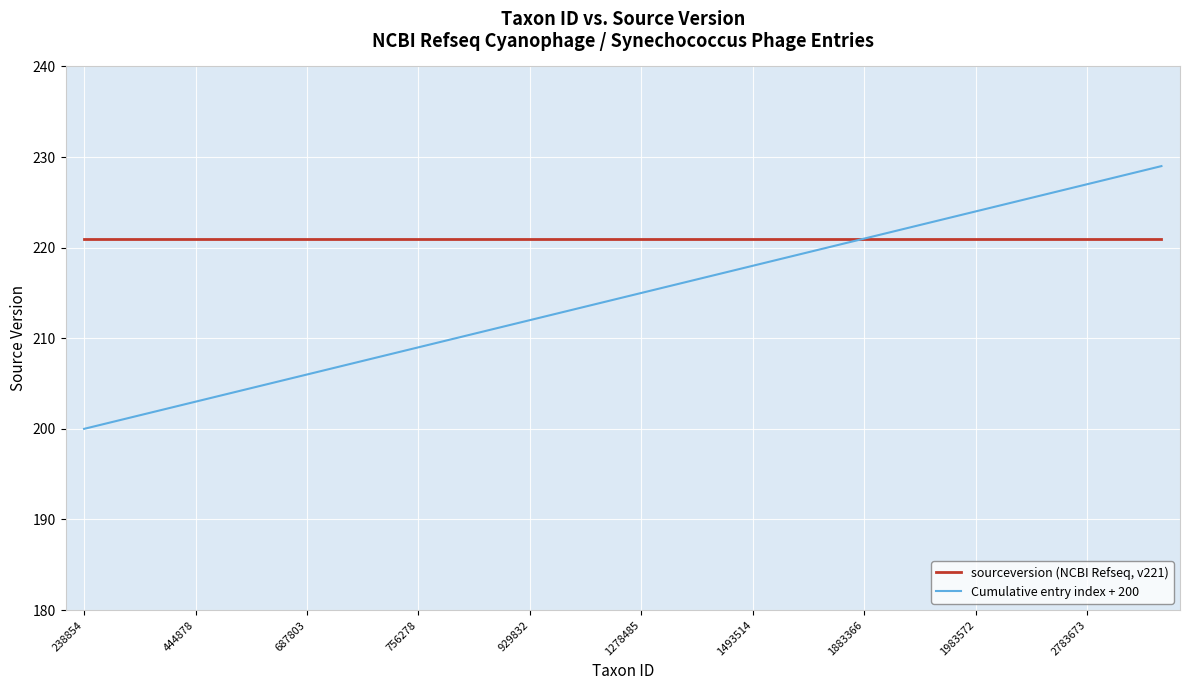

Rank the series by their average value, from highest to lowest.

sourceversion (NCBI Refseq, v221), Cumulative entry index + 200